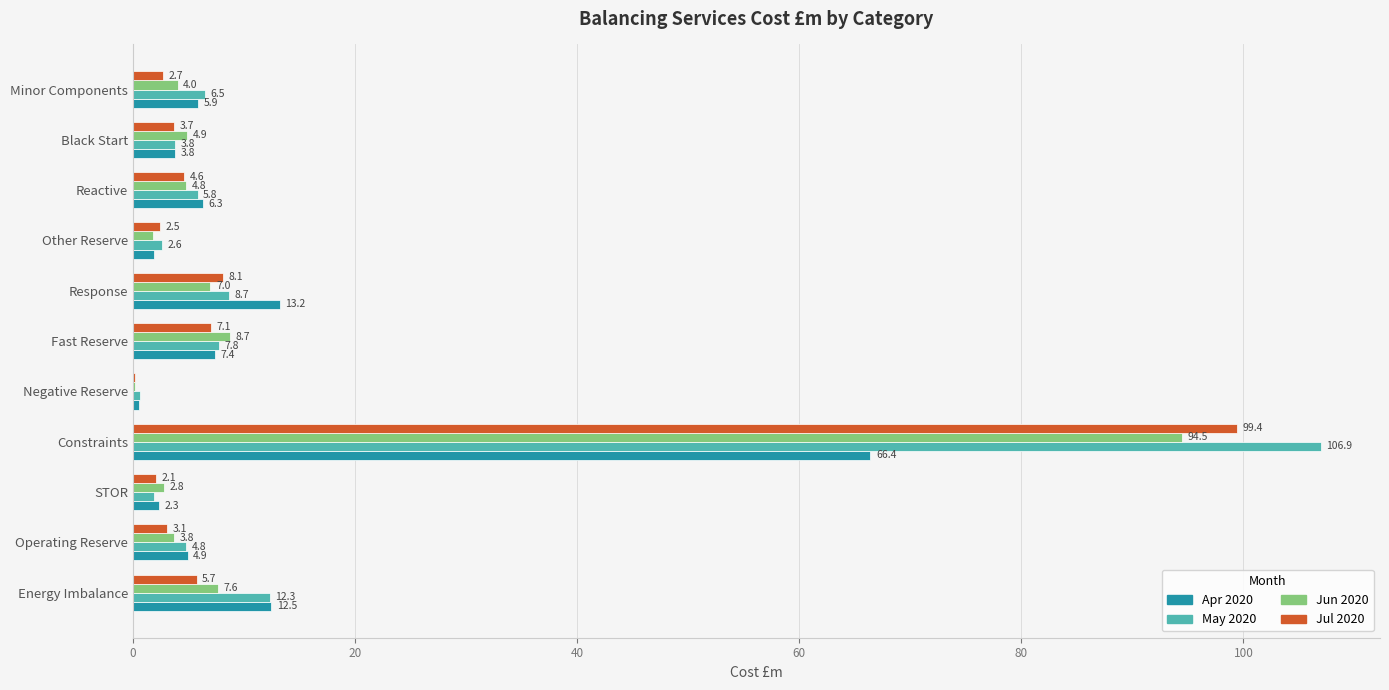

The Jun 2020 series shows 2.8 at STOR. True or false?

True